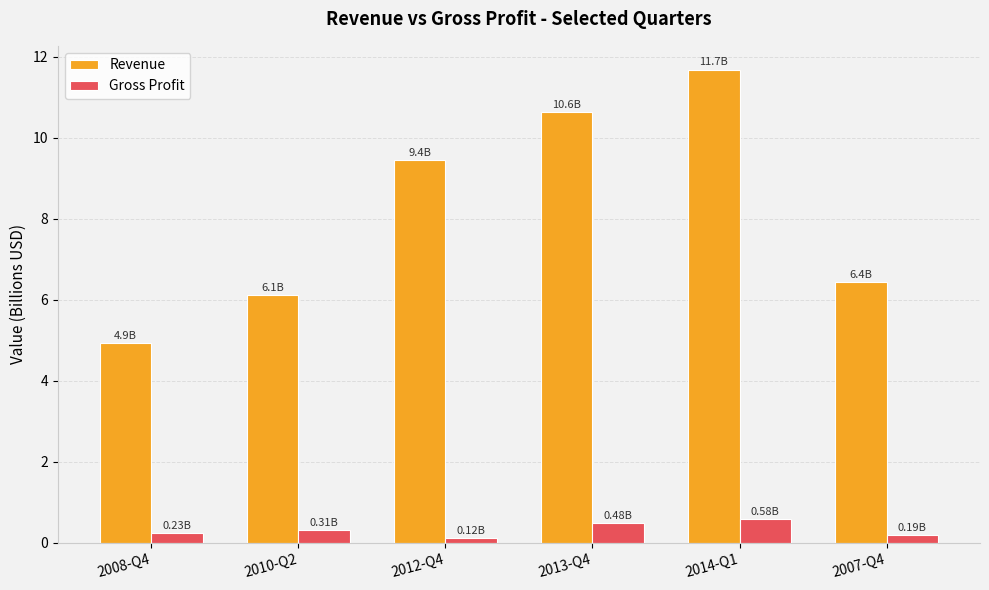

Is it true that Revenue equals 11.7 at 2014-Q1?

True